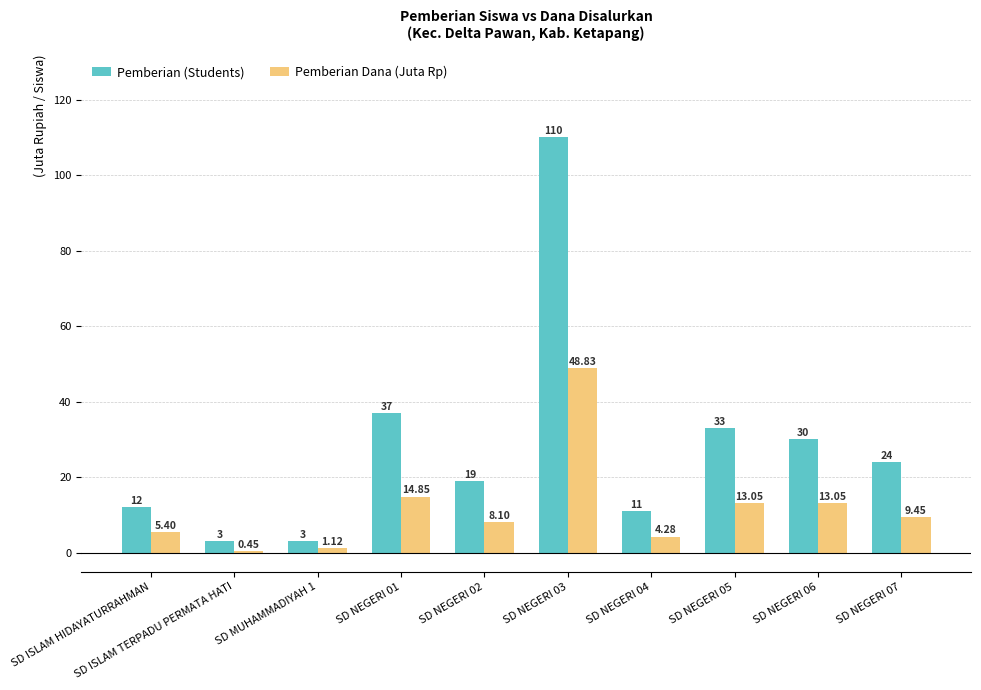

Is it true that Pemberian (Students) equals 18.7 at SD NEGERI 04?

False